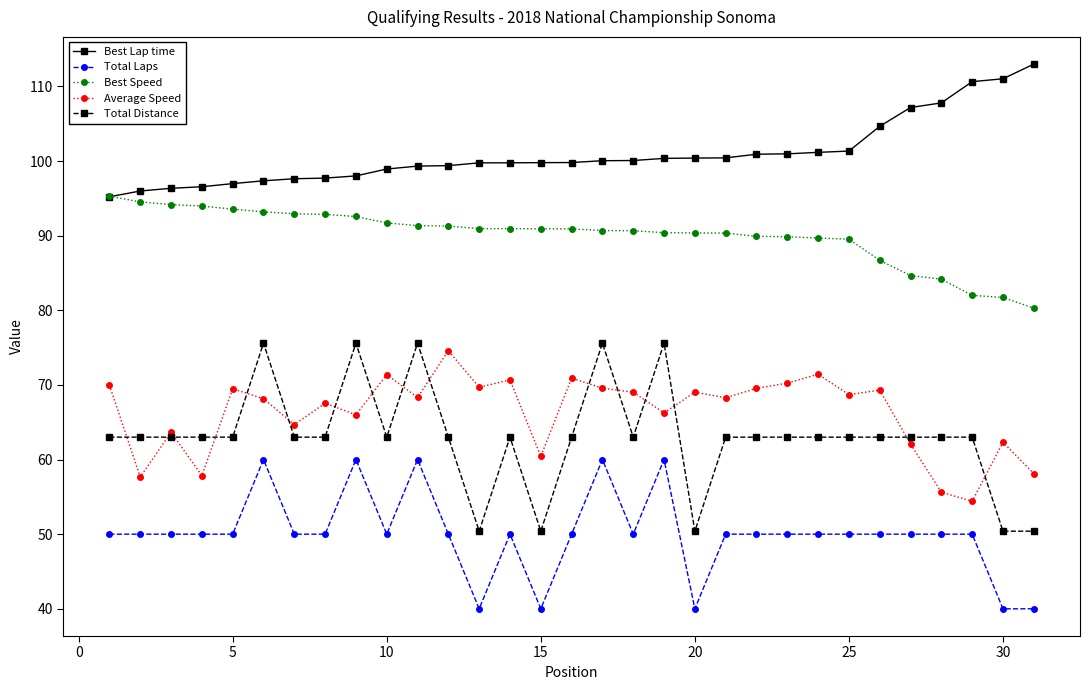

Which series has the largest total across all categories?

Best Lap time